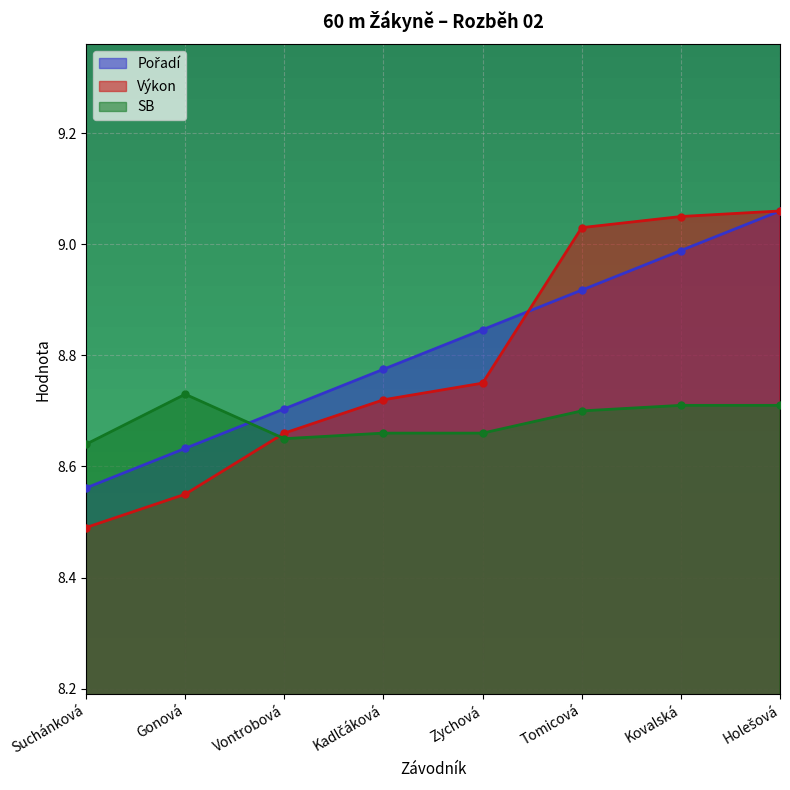

Which series has the widest spread of values?

Výkon